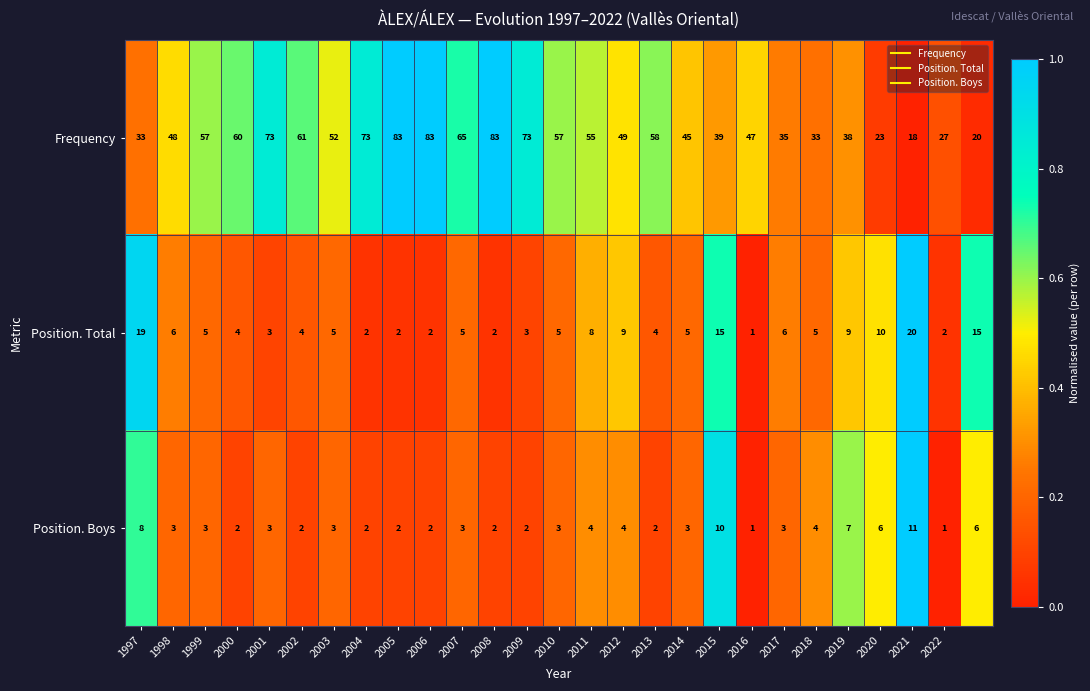

List the series in order of their peak value, highest first.

Frequency, Position. Total, Position. Boys